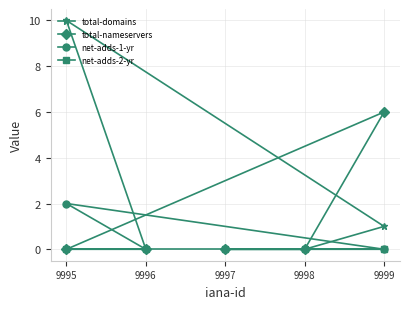

Is the value of total-domains at 9999 greater than the value of net-adds-2-yr at 9996?

Yes